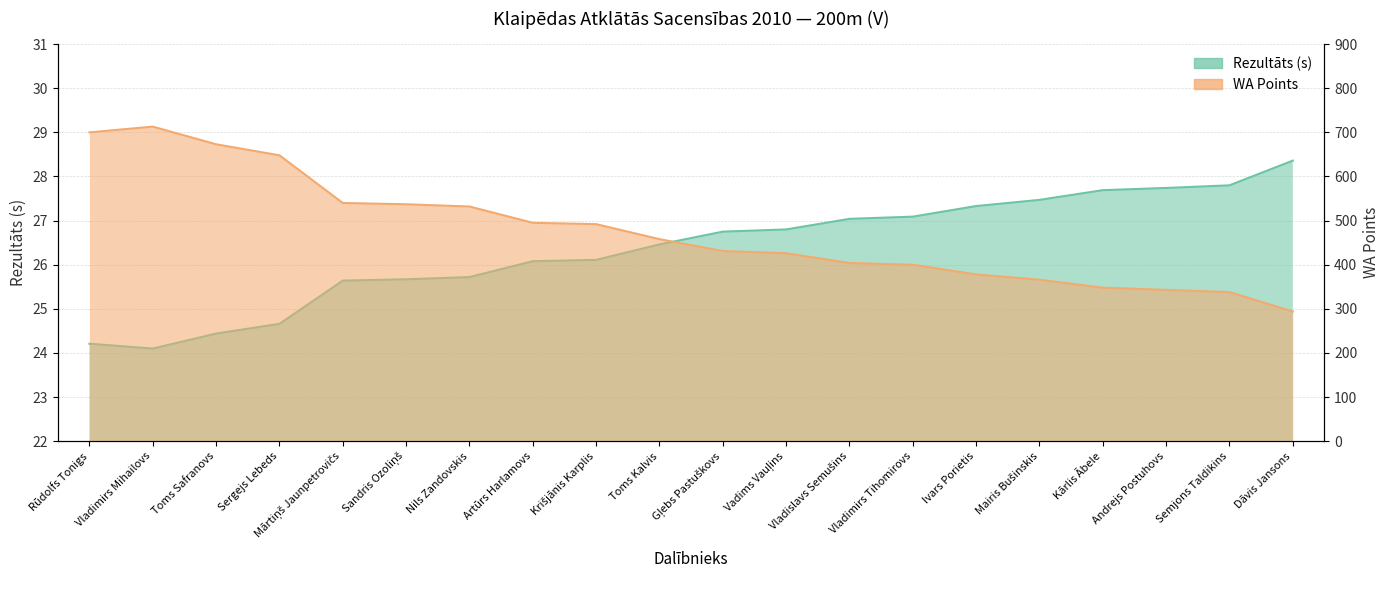

How many data points does each series have?

20